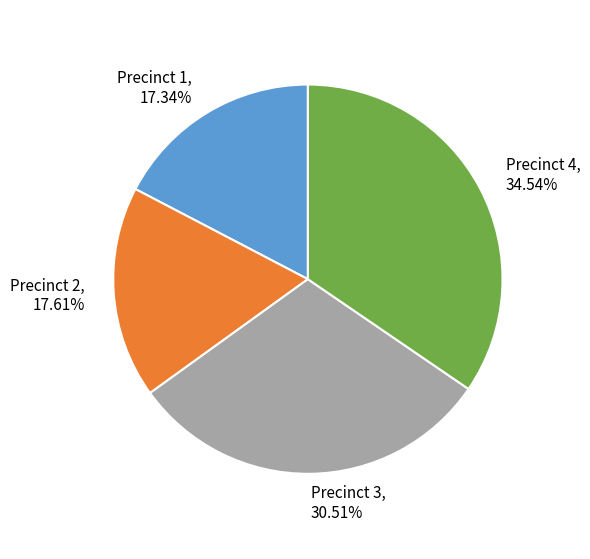

To the nearest percent, what is the difference between the largest and smallest slice percentages?

17%